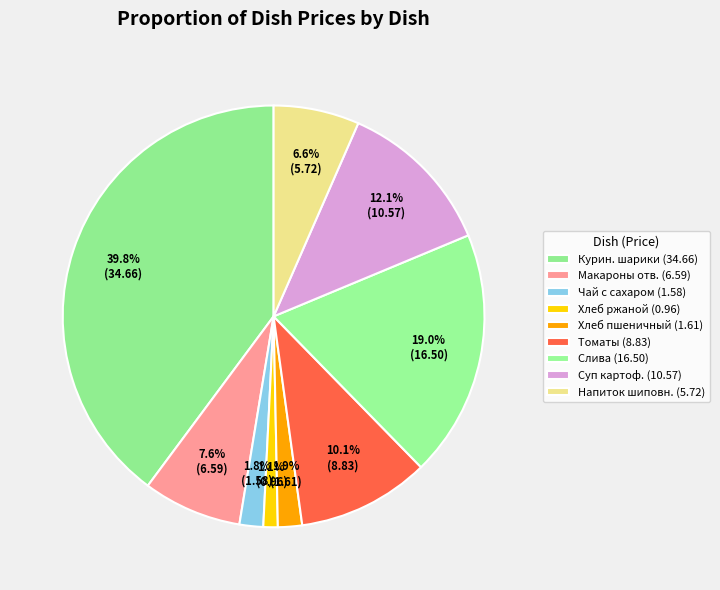

What is the largest slice in the pie chart?

Куриные шарики с сыром чемпион